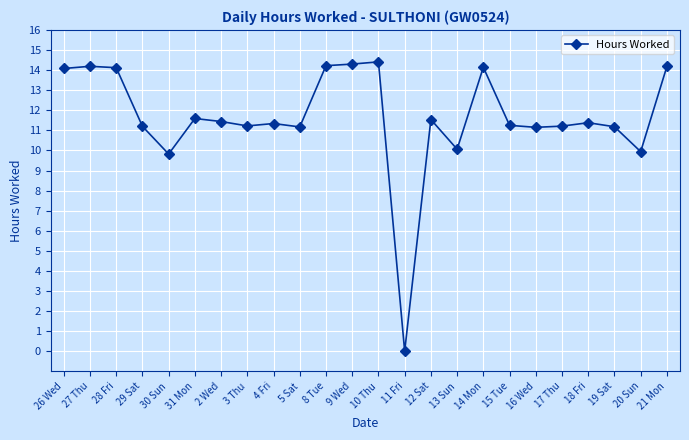

Which category has the lowest value across all series?

11 Fri